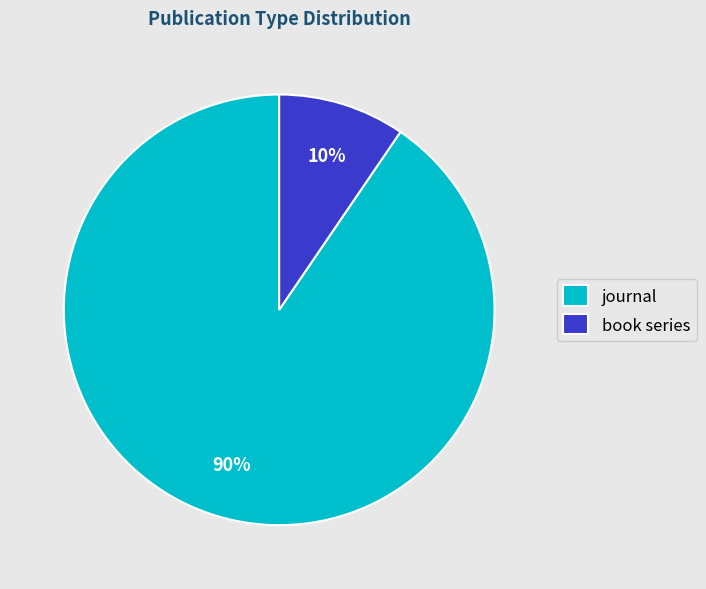

Is it true that book series is 1% of the pie?

False